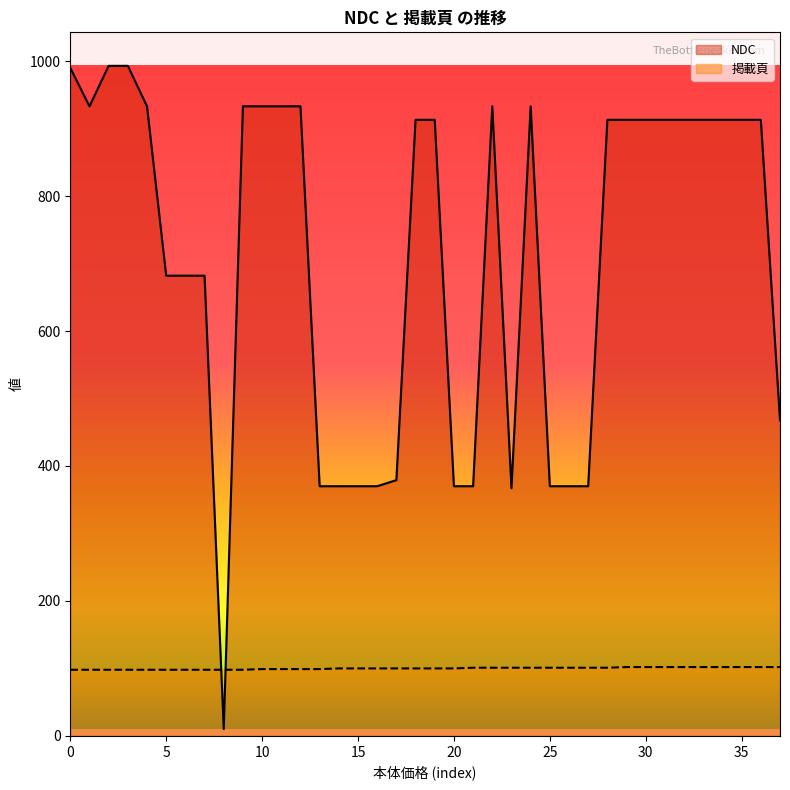

True or false: NDC has a value of 1168 at 1800.

False